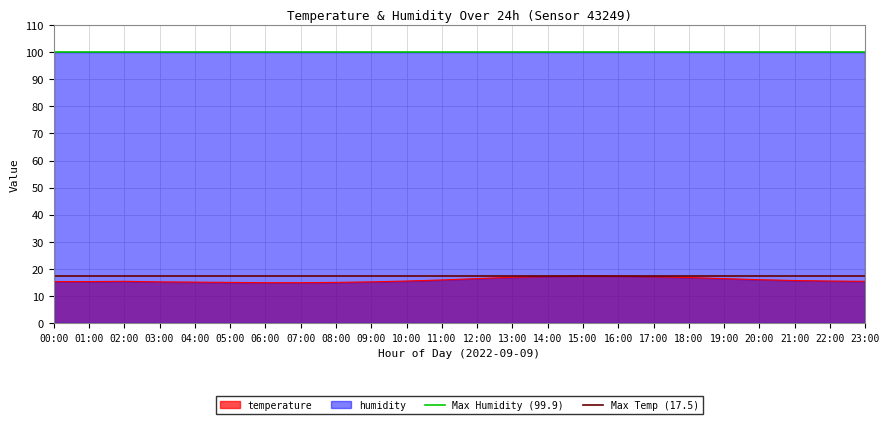

At which label does Max Humidity (99.9) reach its peak?

00:00